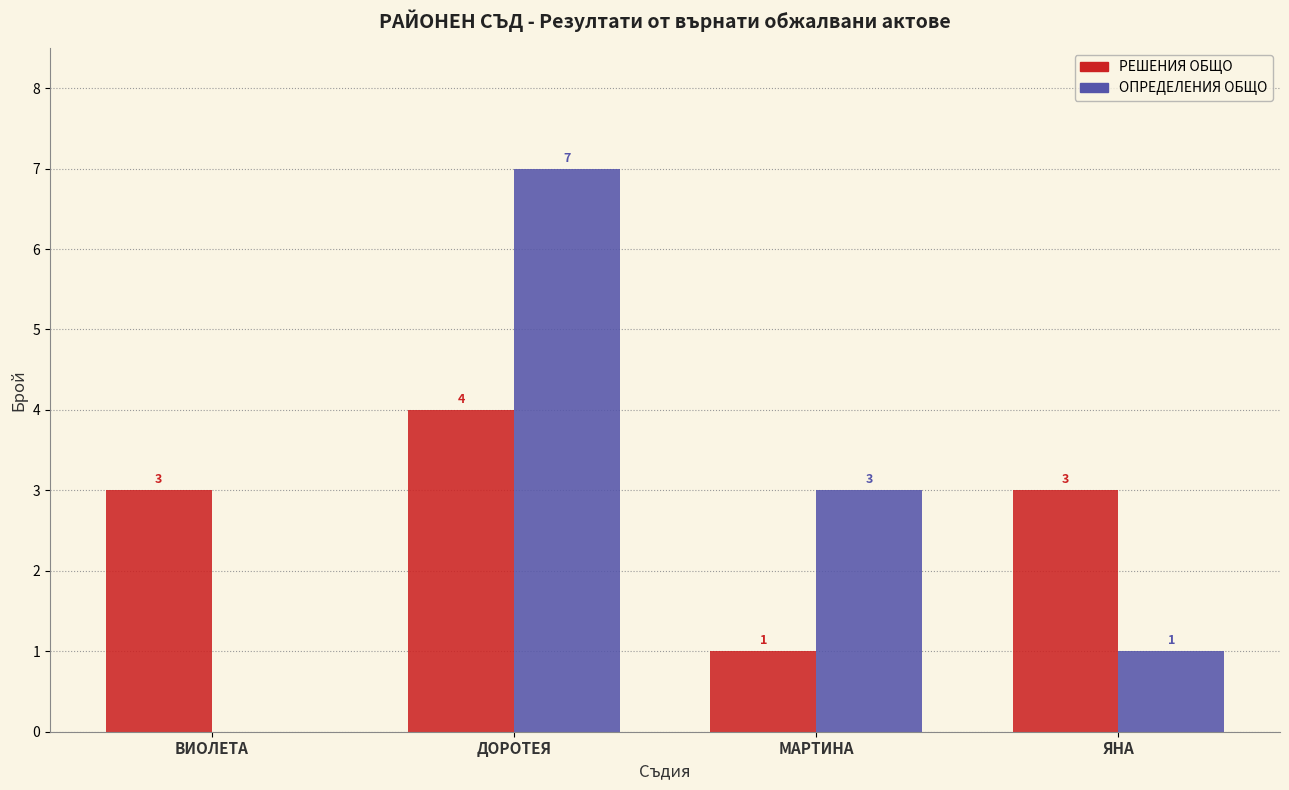

Where does the ОПРЕДЕЛЕНИЯ ОБЩО series first go above 3?

ДОРОТЕЯ